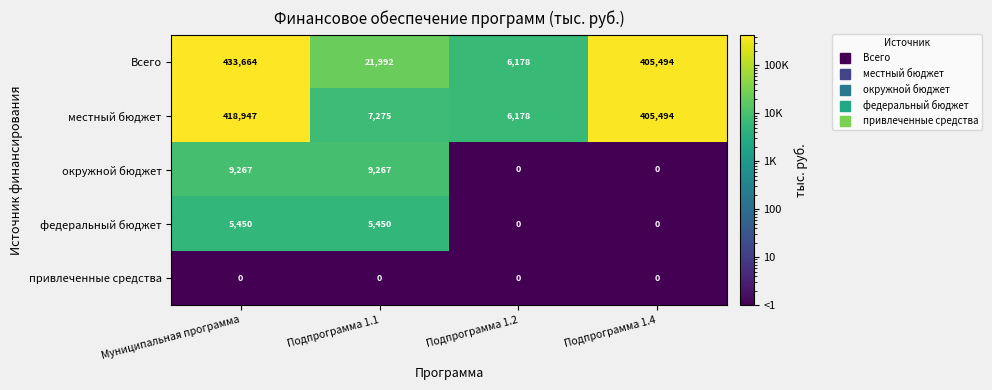

The value of местный бюджет at Подпрограмма 1.4 is 164388. True or false?

False